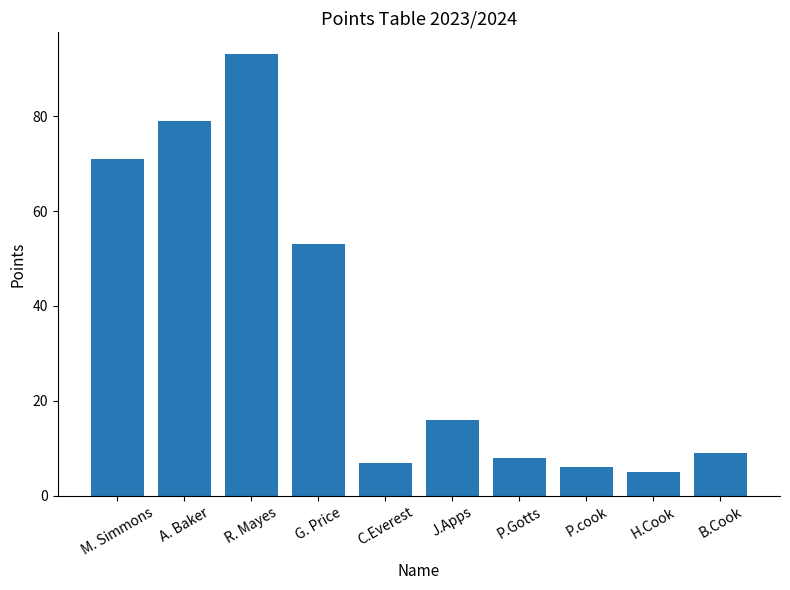

At which label is the value closest to 49?

G. Price